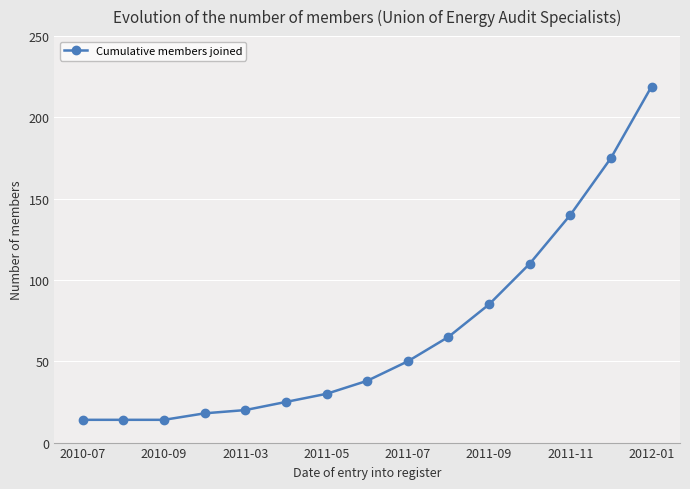

What is the difference between the maximum and minimum values?

205